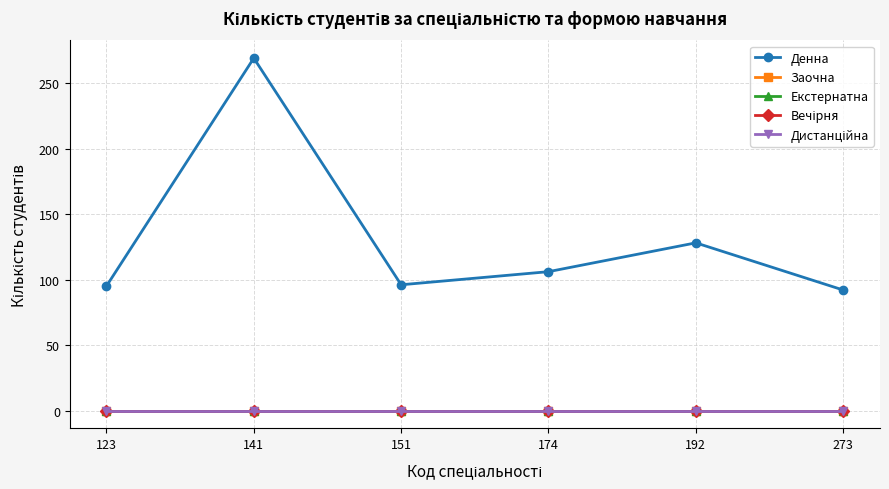

Does the chart have visible grid lines?

Yes